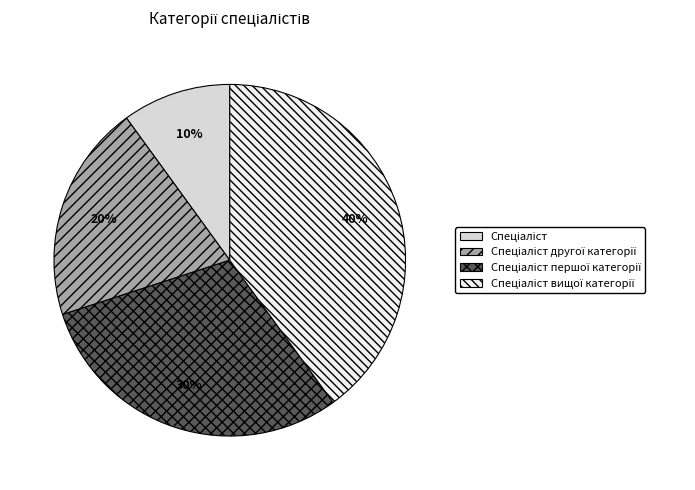

Is there any slice that represents more than half of the pie?

No